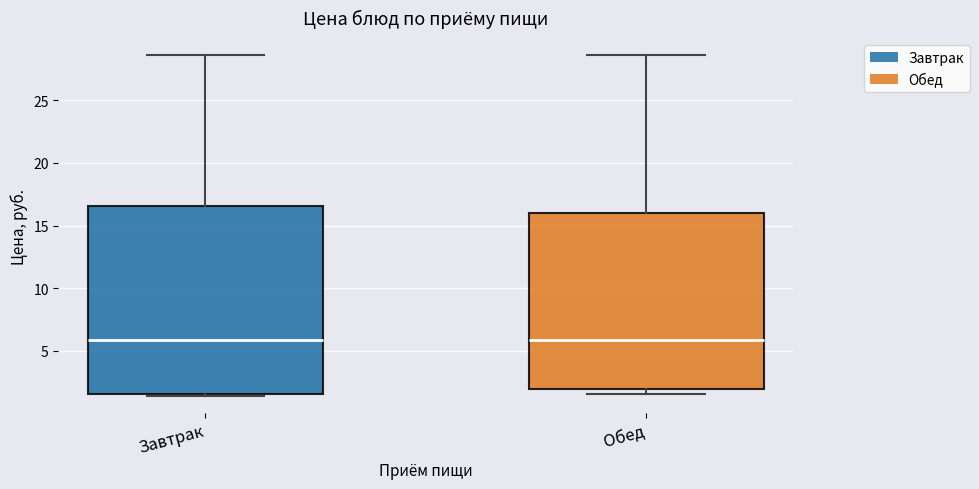

Where does the median line of the box for Завтрак sit on the y-axis? The values are not printed on the chart, so give them approximately, as read against the axis.

6.0